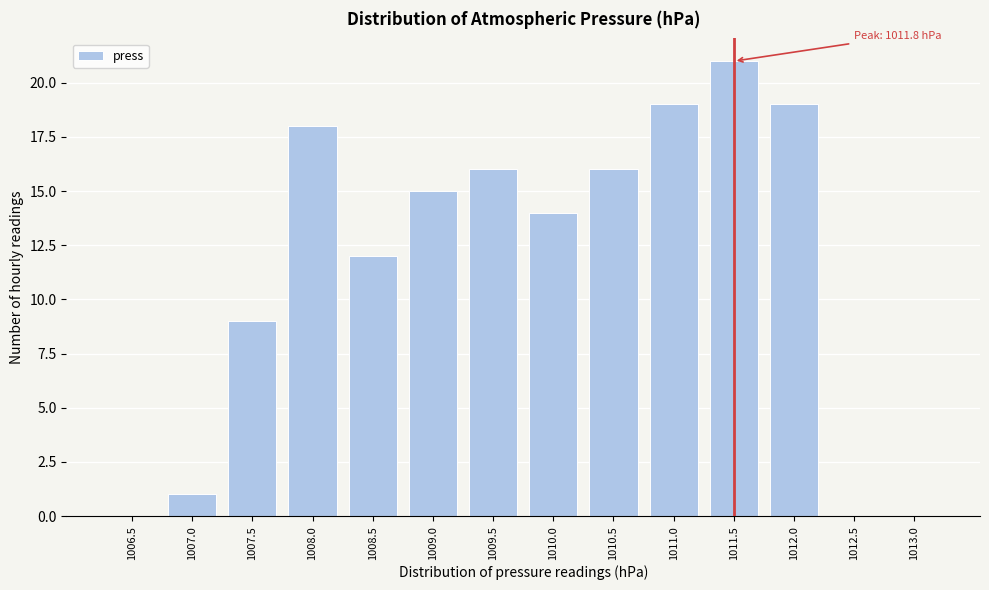

Reading left to right, transcribe all the data shown in this chart.

1006.5=0	1007.0=1	1007.5=9	1008.0=18	1008.5=12	1009.0=15	1009.5=16	1010.0=14	1010.5=16	1011.0=19	1011.5=21	1012.0=19	1012.5=0	1013.0=0